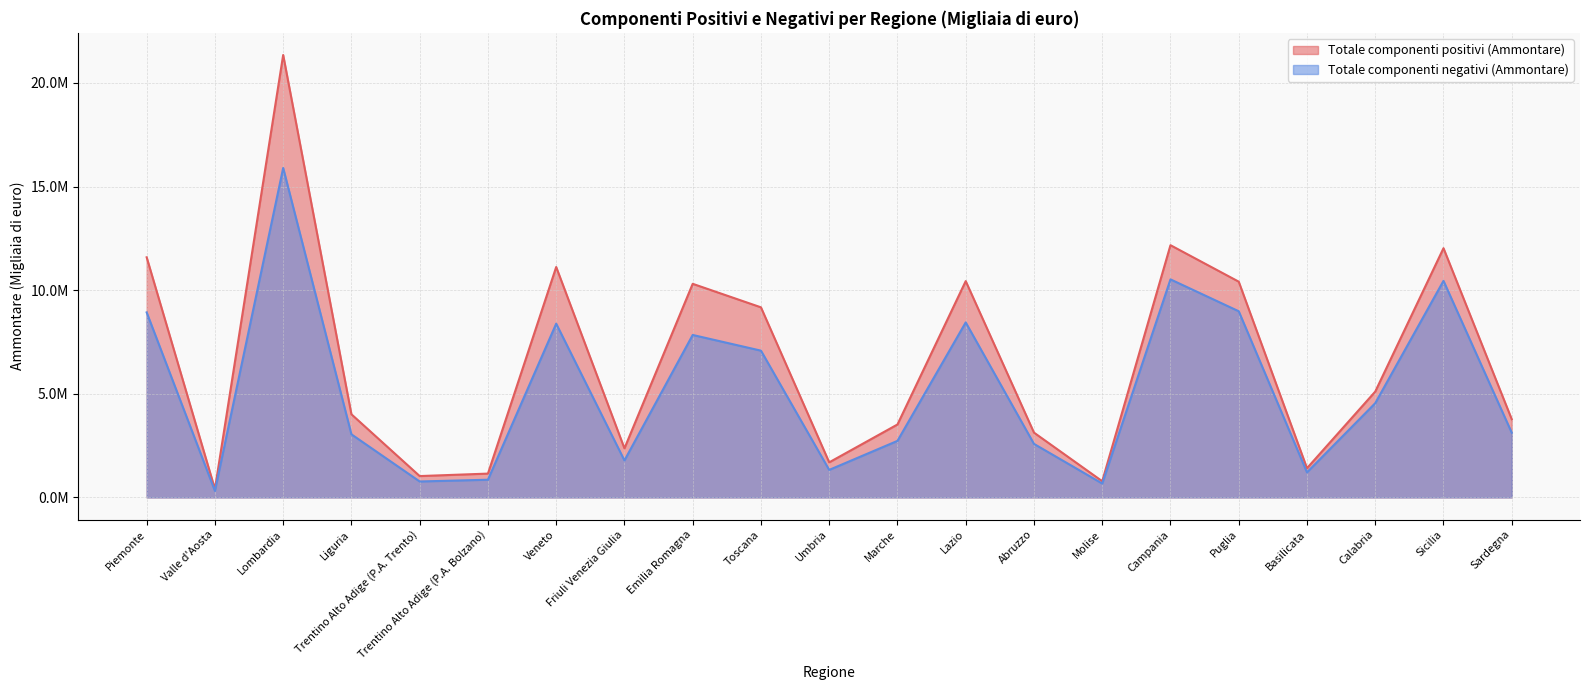

What is the value of the Totale componenti positivi (Ammontare) point at the 13th from the left?

10435716